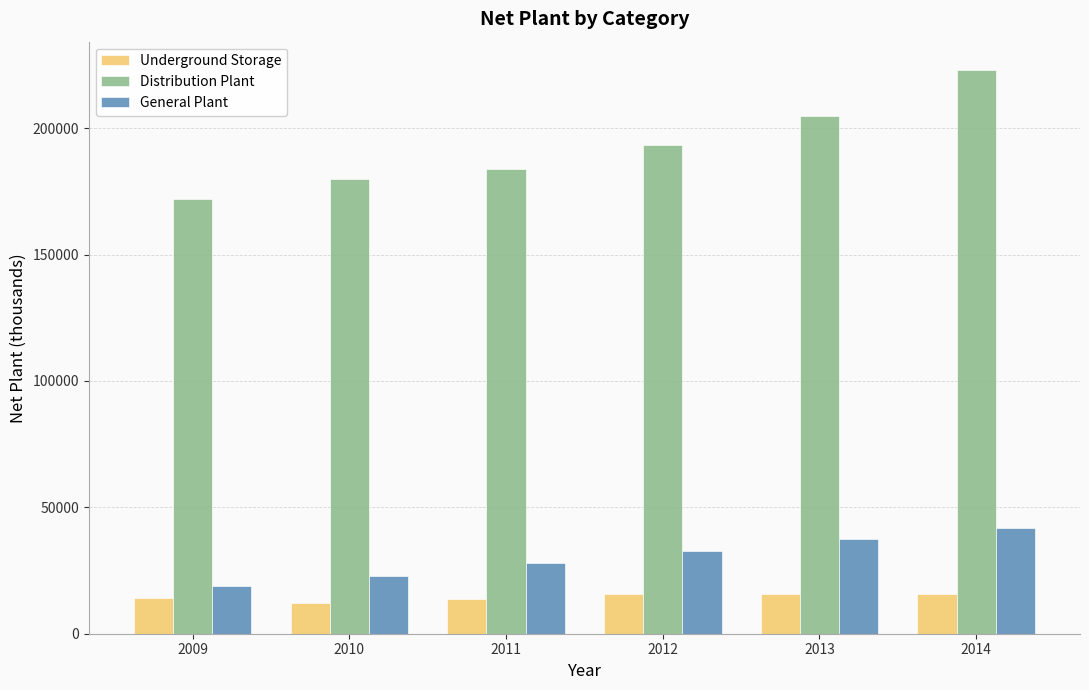

At 2012, list the series in order from largest to smallest.

Distribution Plant, General Plant, Underground Storage